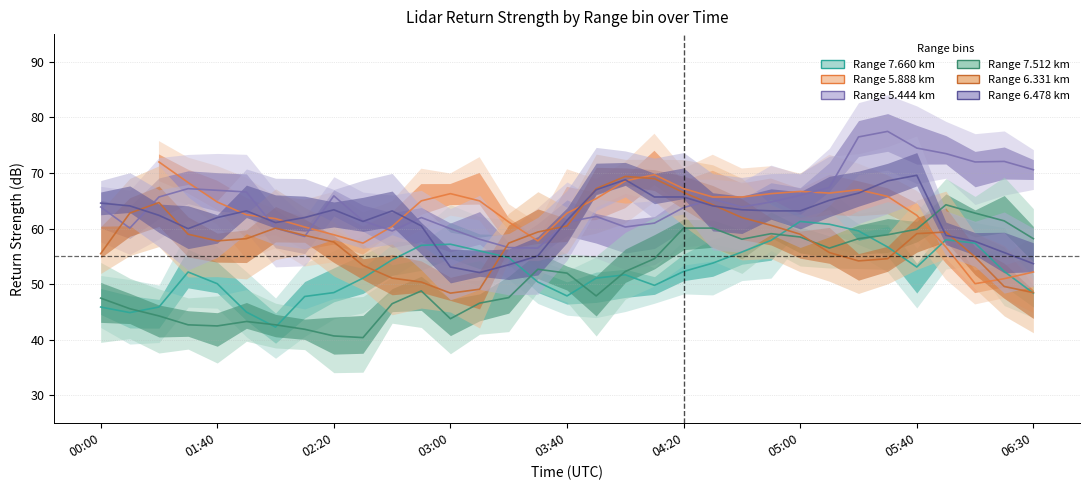

True or false: Range 7.512 km has a value of 19.4 at 18.

False